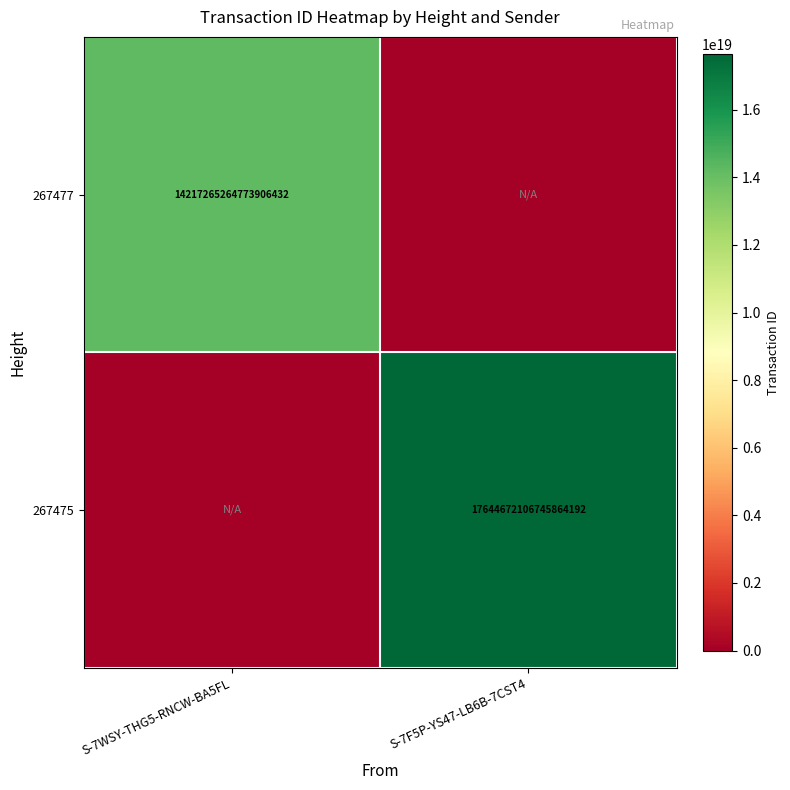

True or false: 267477 has a value of 3904438541886755840 at S-7WSY-THG5-RNCW-BA5FL.

False